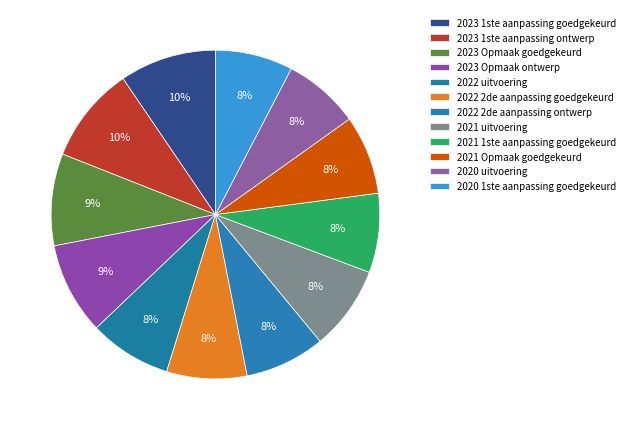

The 2023 Opmaak ontwerp slice represents 17% of the pie. True or false?

False